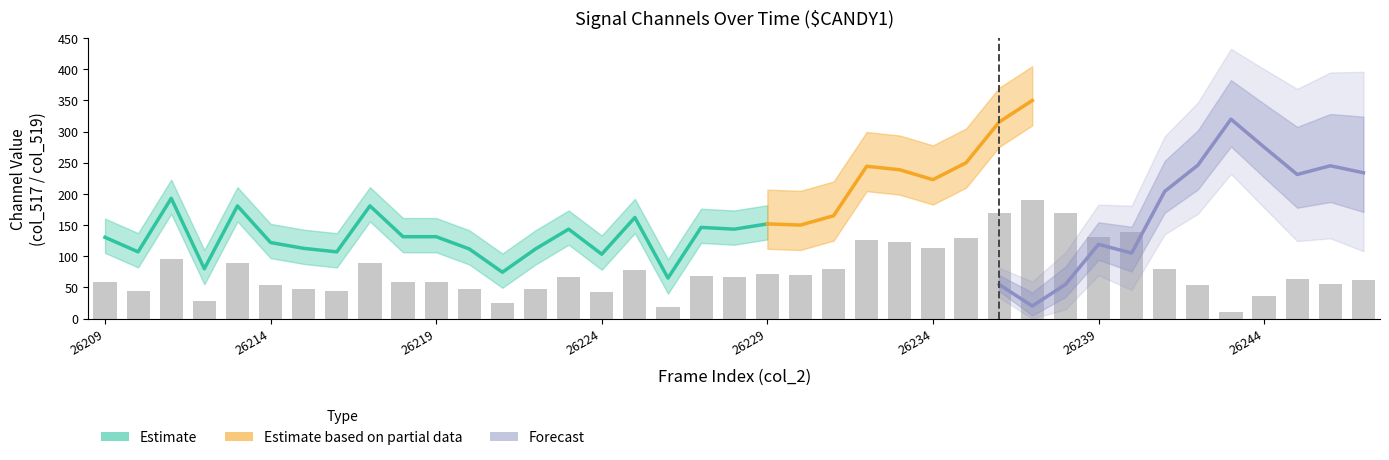

Where is the data nearest to the value 100?

26211